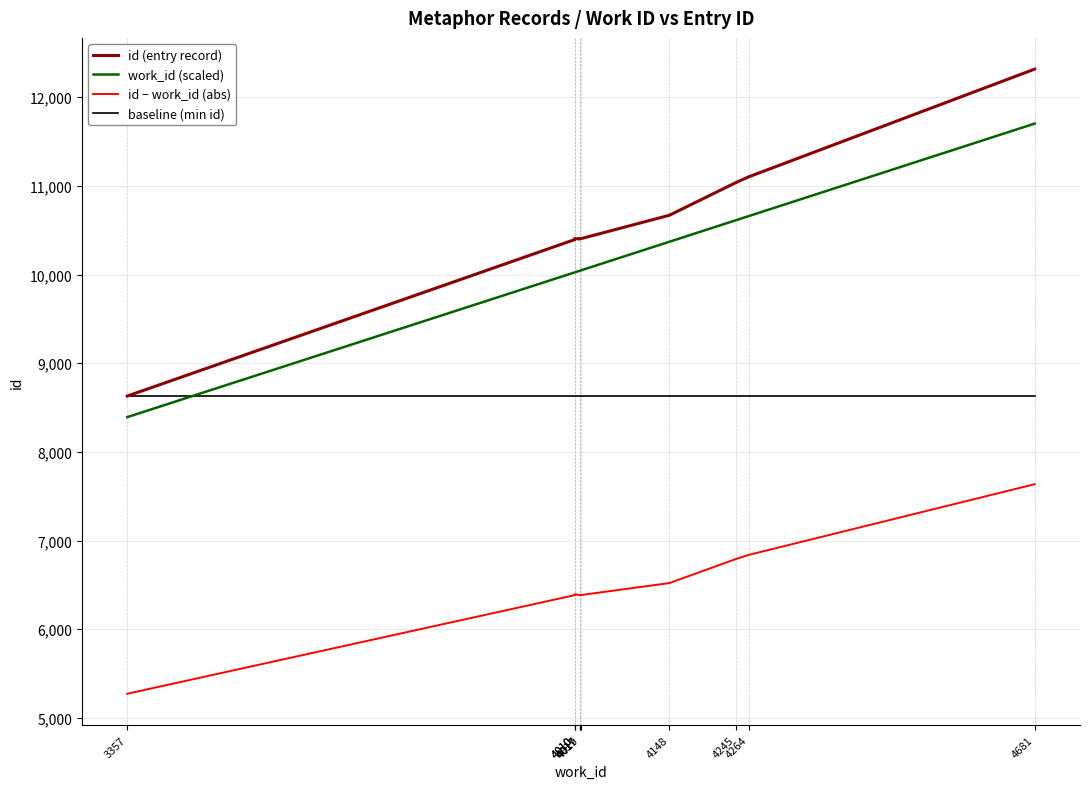

What is the difference between the highest and lowest values at 4681?

4681.0